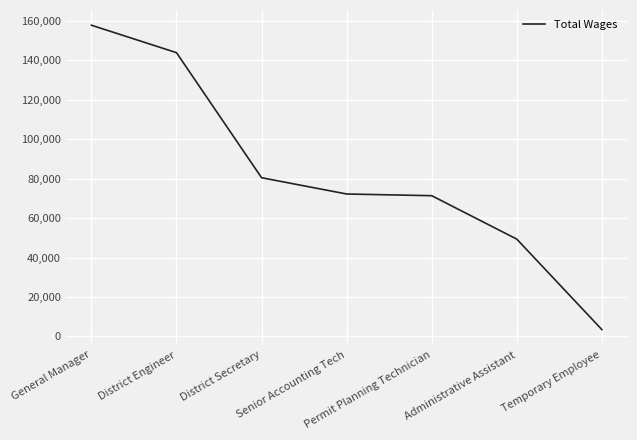

What position from the right is District Engineer?

6